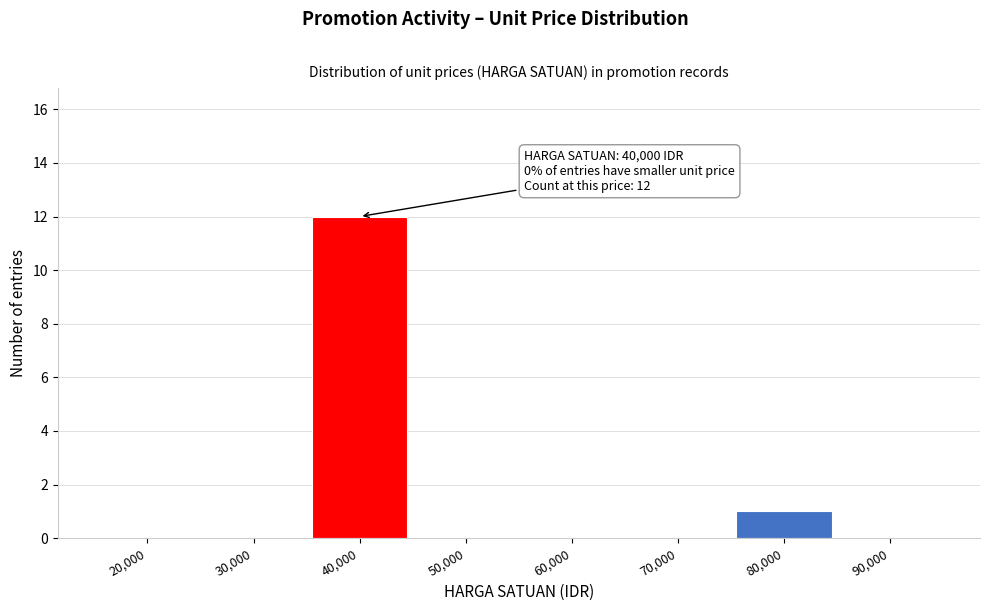

Reading left to right, extract all data points from this chart.

20,000=0	30,000=0	40,000=12	50,000=0	60,000=0	70,000=0	80,000=1	90,000=0